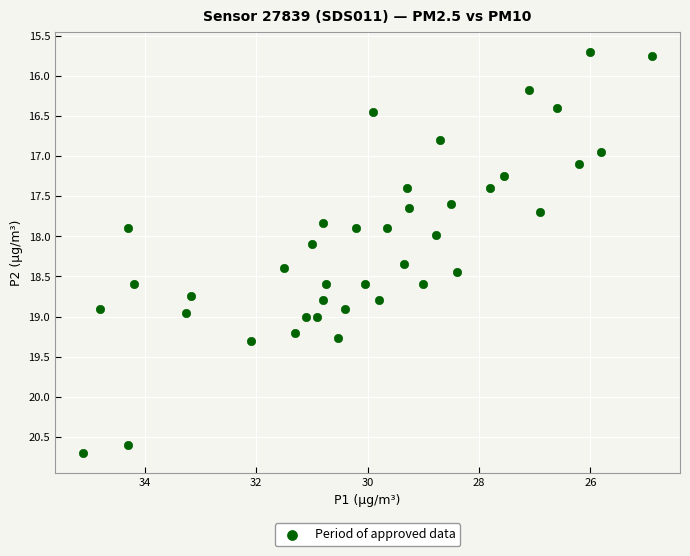

What is the range of Y values (max minus min)?

5.0